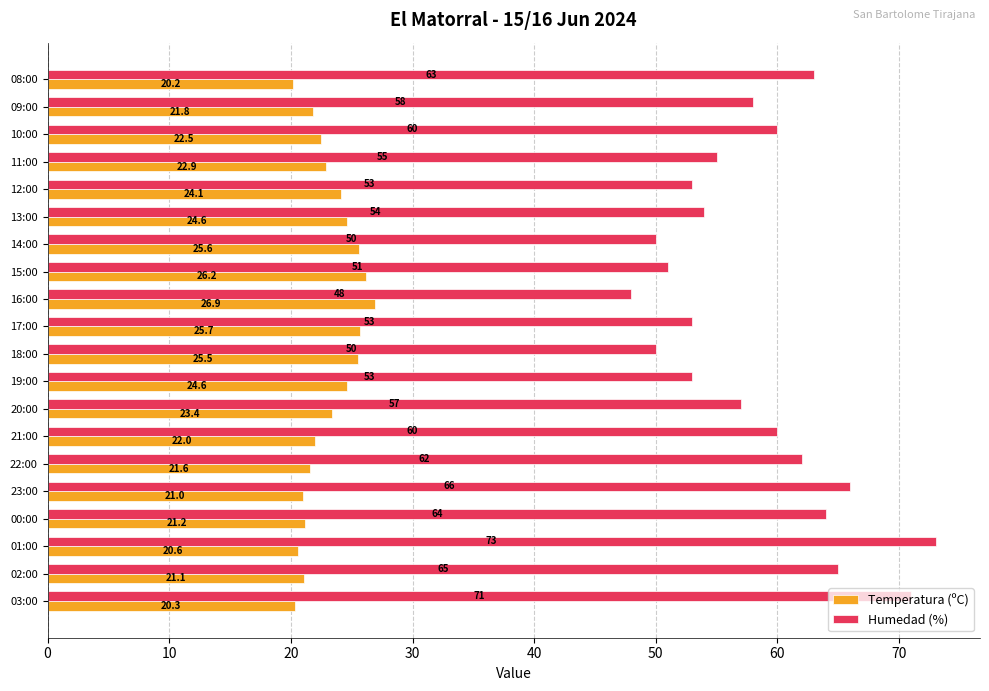

What is the minimum value shown in the chart?

20.2